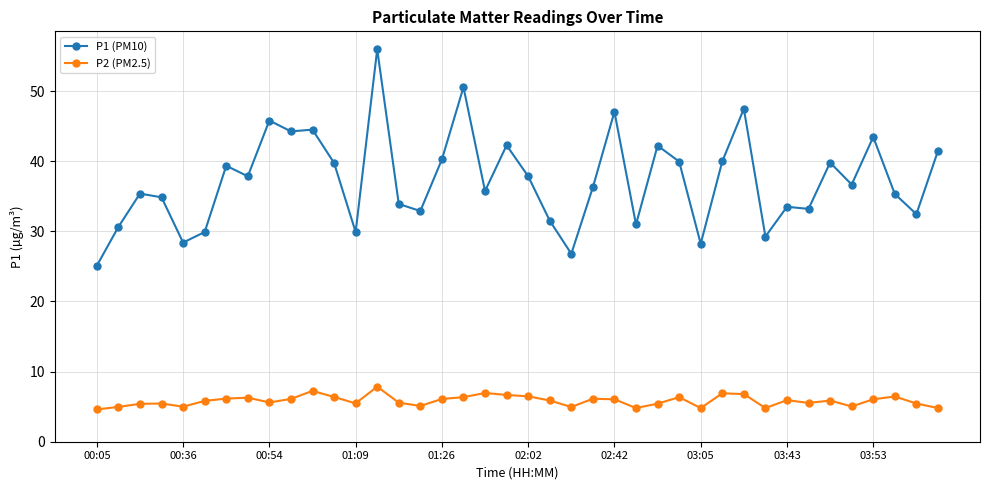

What is the average value of the P1 (PM10) series?

37.3